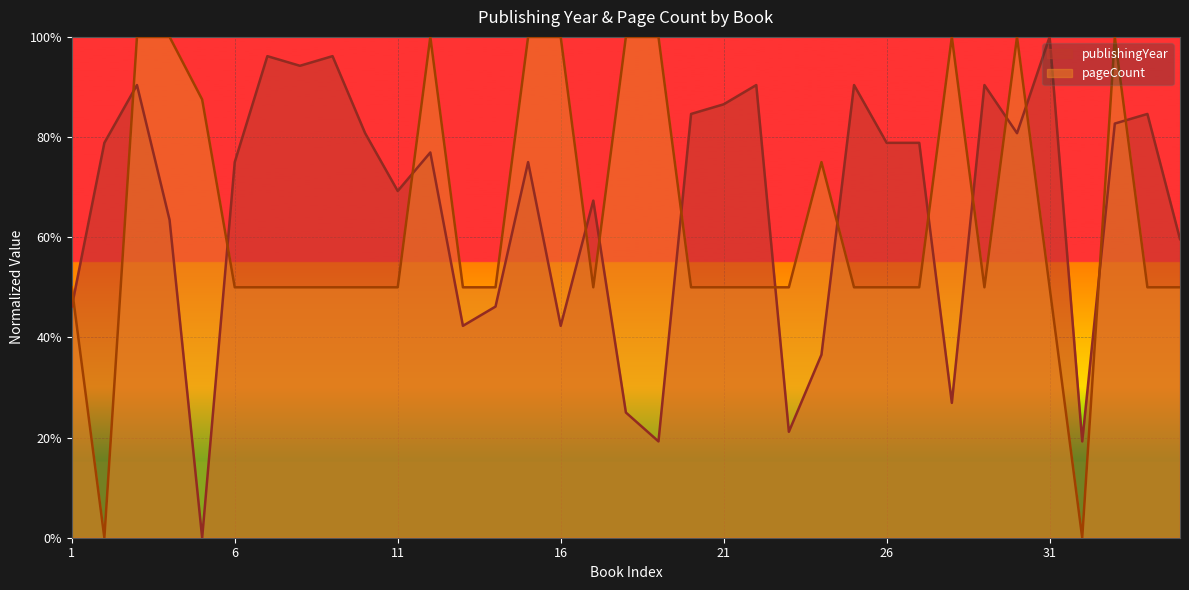

What is the average value?

65.6